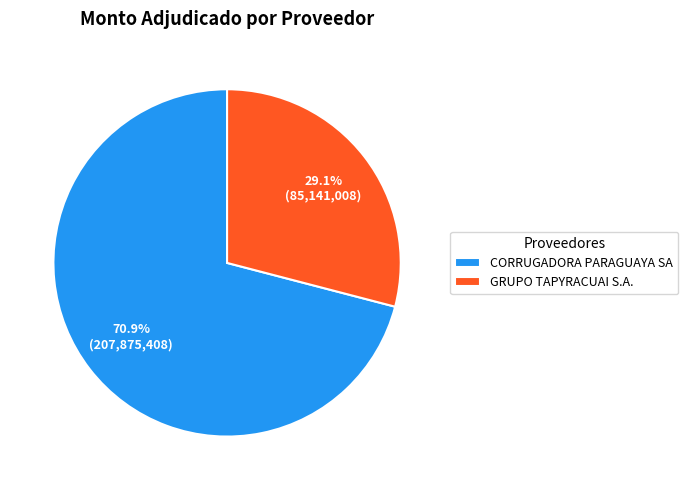

Is it true that GRUPO TAPYRACUAI S.A. is 19% of the pie?

False